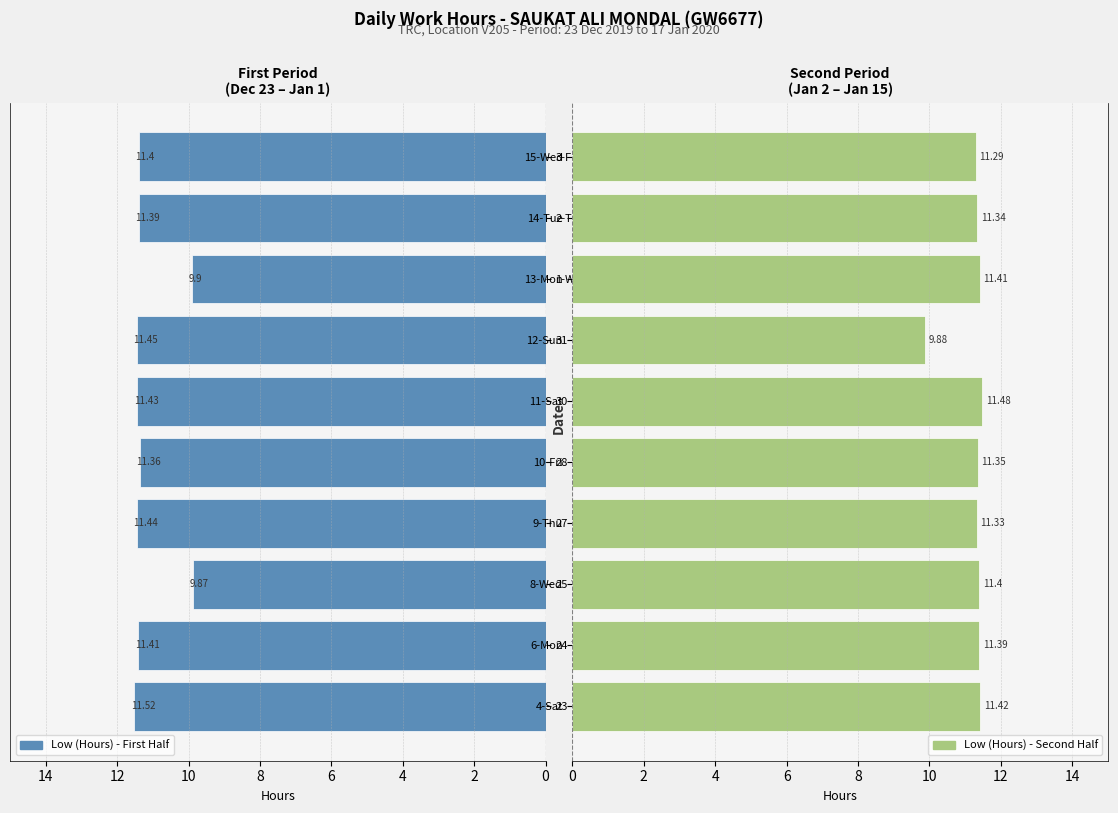

Rank the series by their maximum value, from highest to lowest.

Low (Hours) - First Half, Low (Hours) - Second Half